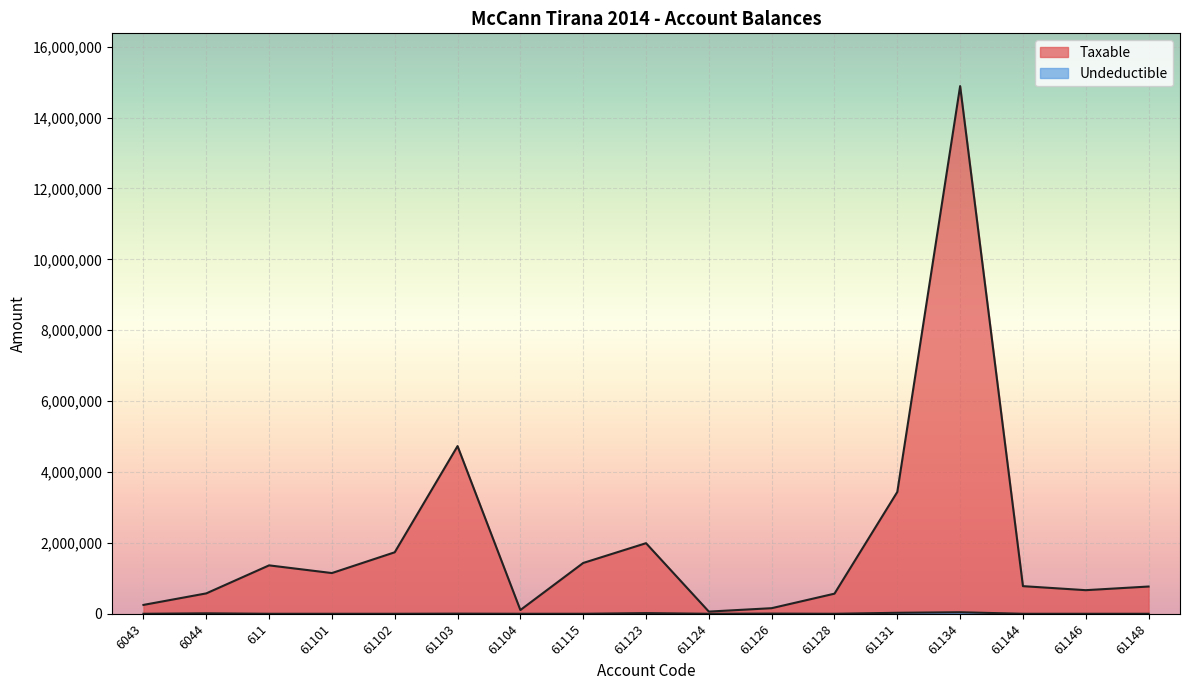

At which category is the sum across all series the highest?

61134